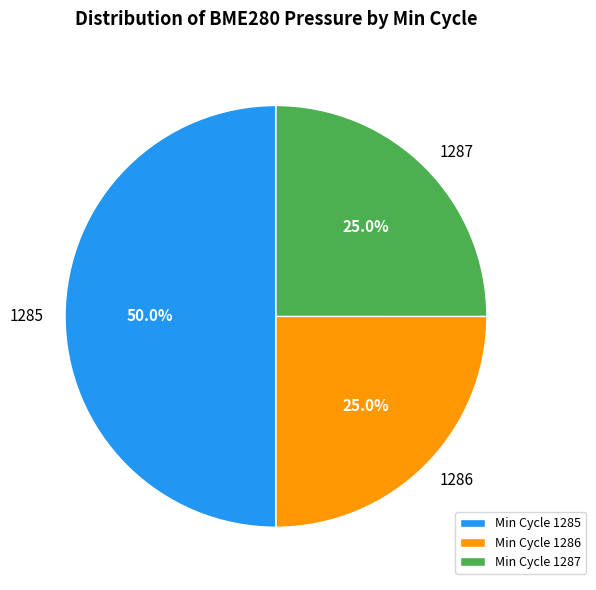

Between 1286 and 1285, which is larger?

1285